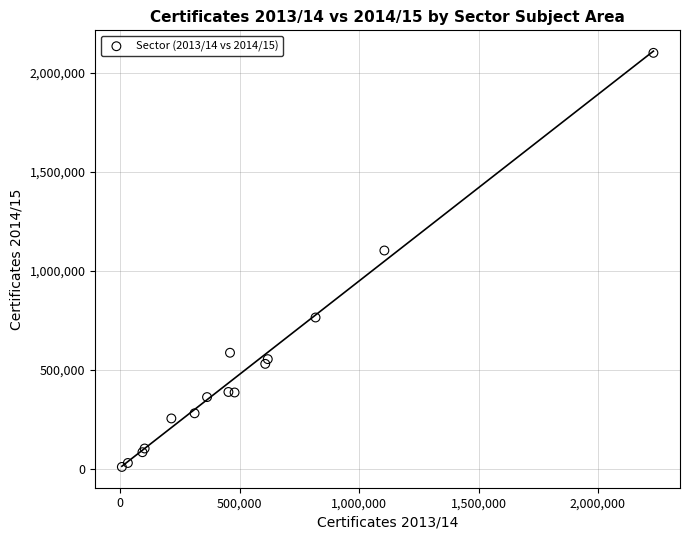

What Y value in the scatter plot is closest to 1054387?

1101770